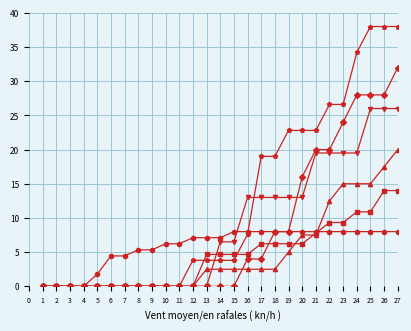

At which category is the sum across all series the highest?

27